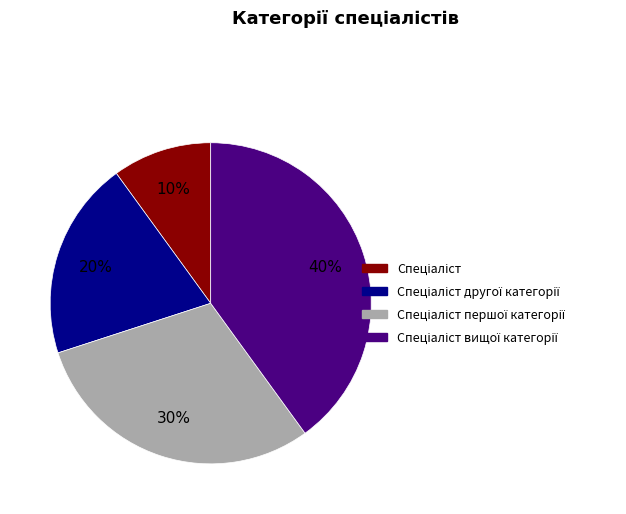

To the nearest percent, what is the average slice percentage?

25%